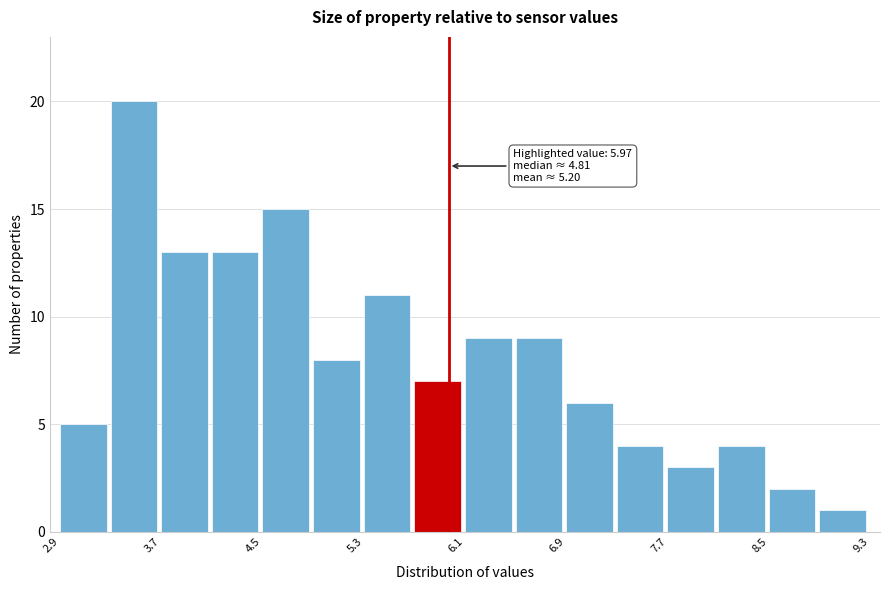

Over which range of the x-axis is the bar tallest?

3.3 to 3.7